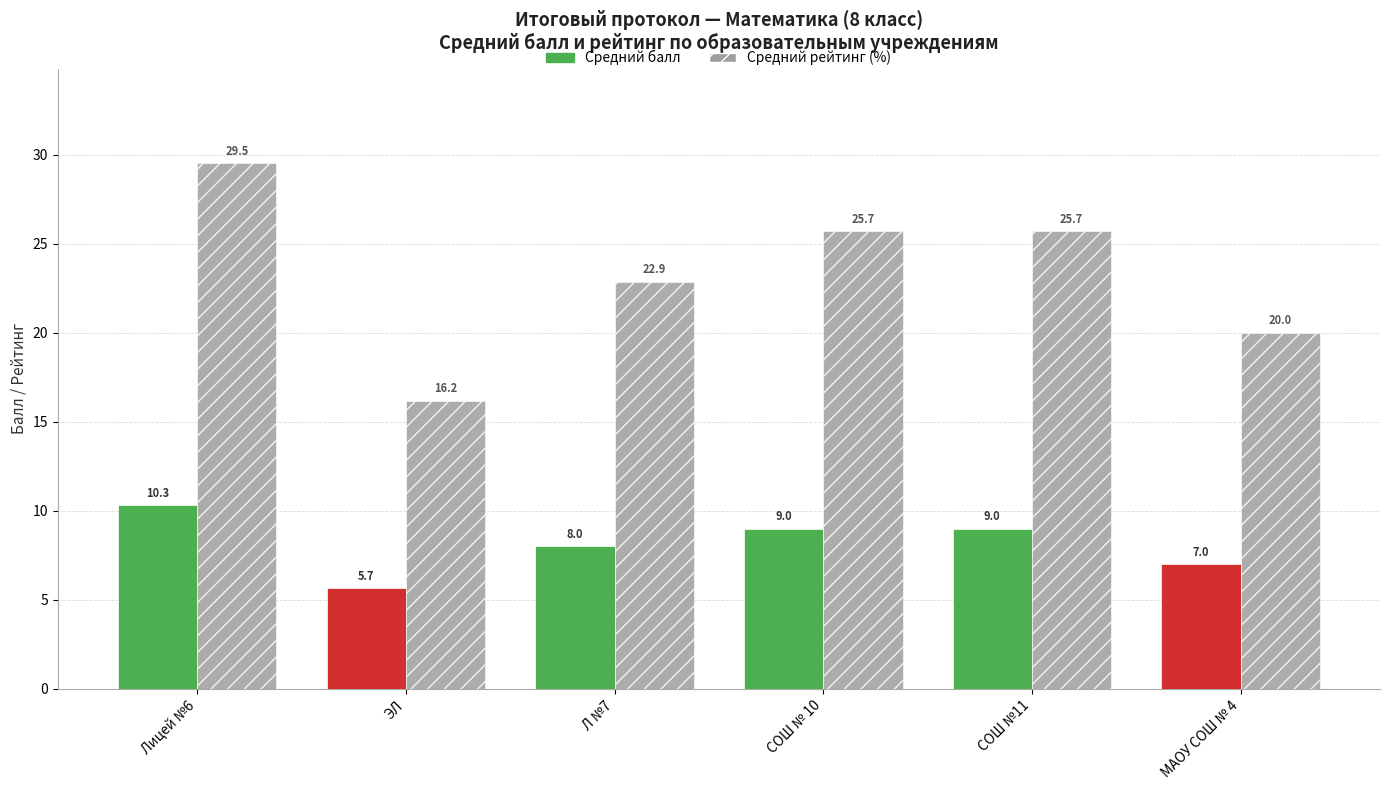

List the series in order of their overall mean, highest first.

Средний рейтинг (%), Средний балл